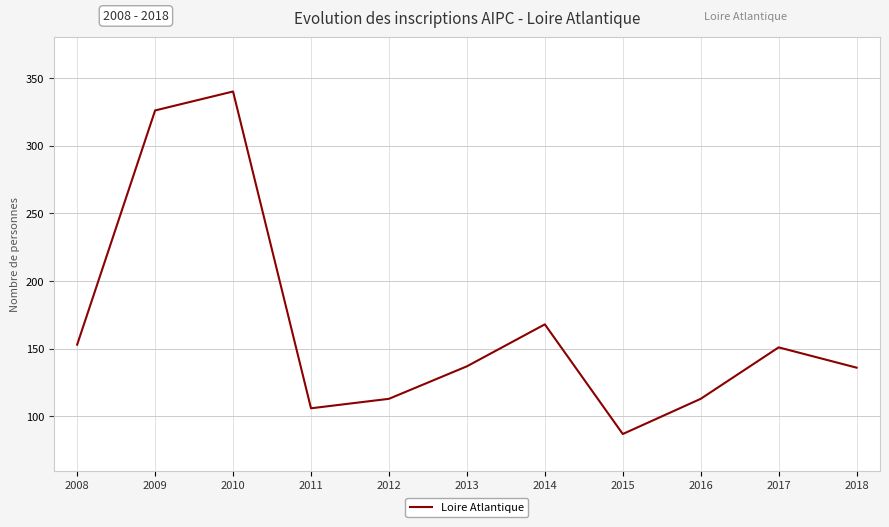

What is the approximate value at 2017, to the nearest 10?

150